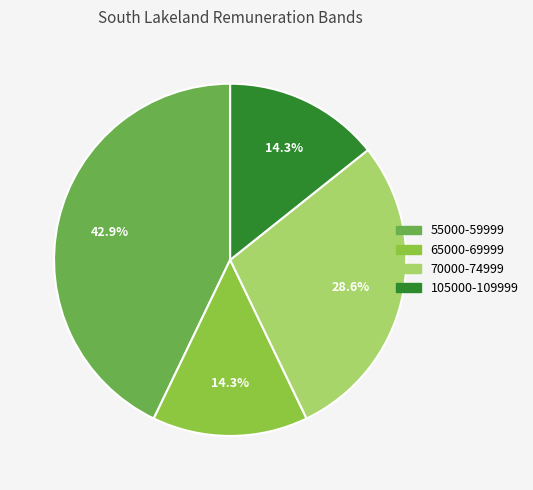

Which has a higher value, 105000-109999 or 55000-59999?

55000-59999